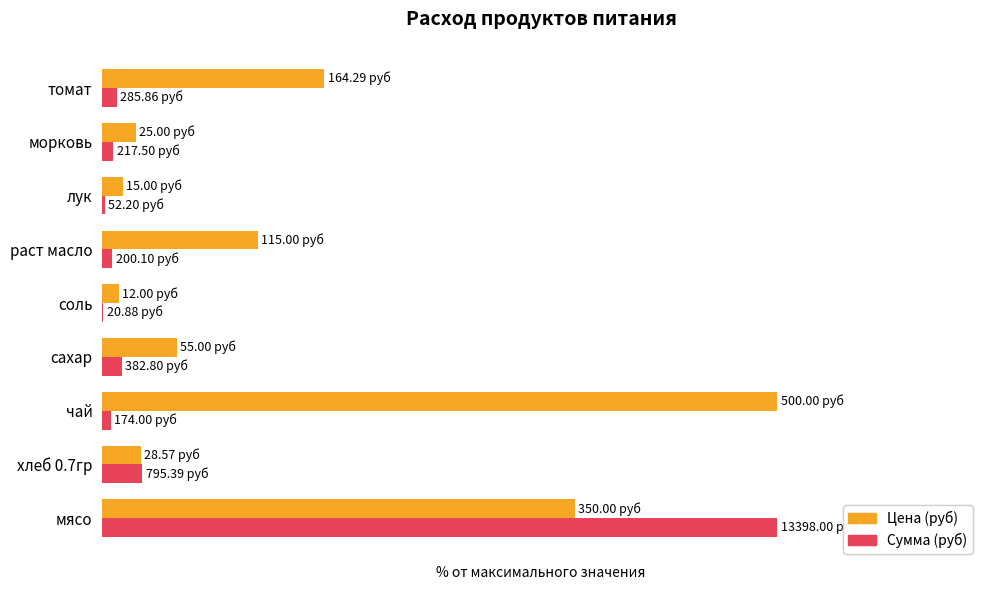

What are all the series names shown in the legend?

Цена (руб), Сумма (руб)